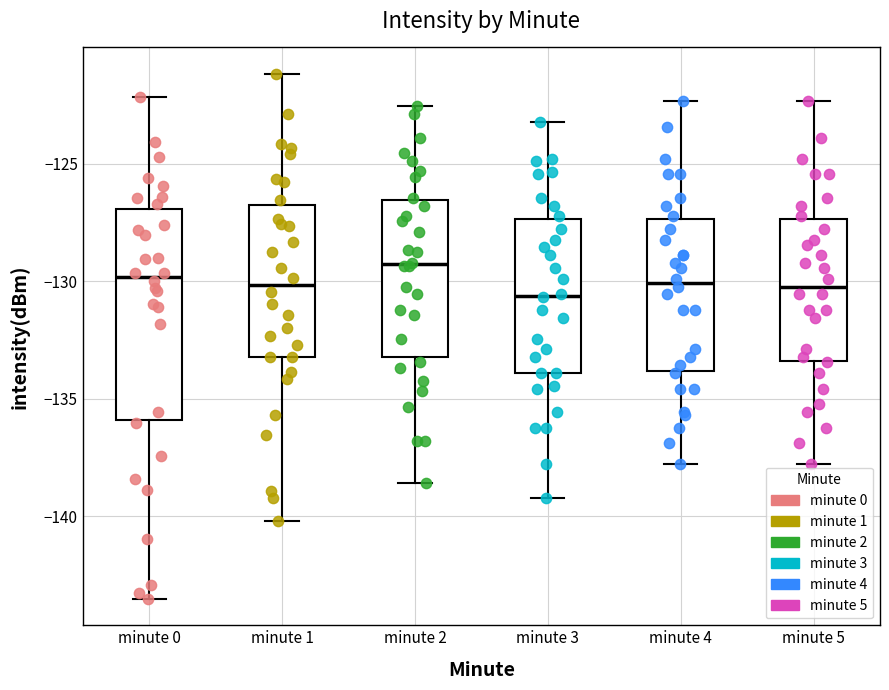

Reading left to right, read every box against the y-axis: the position of its median line, the range the box covers, and the ends of its whiskers. The values are not printed on the chart, so give them approximately, as read against the axis.

minute 0: median -130.0, box -136.0 to -127.0, whiskers -143.5 to -122.0
minute 1: median -130.0, box -133.0 to -126.5, whiskers -140.0 to -121.0
minute 2: median -129.5, box -133.0 to -126.5, whiskers -138.5 to -122.5
minute 3: median -130.5, box -134.0 to -127.5, whiskers -139.0 to -123.0
minute 4: median -130.0, box -134.0 to -127.5, whiskers -138.0 to -122.5
minute 5: median -130.0, box -133.5 to -127.5, whiskers -138.0 to -122.5